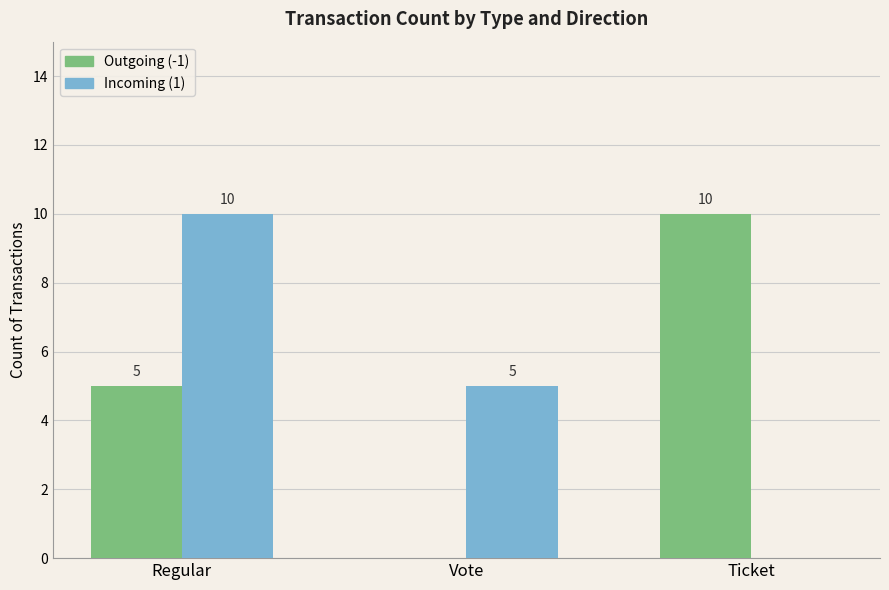

What value does the Incoming (1) series have at Regular, to the nearest 10?

10